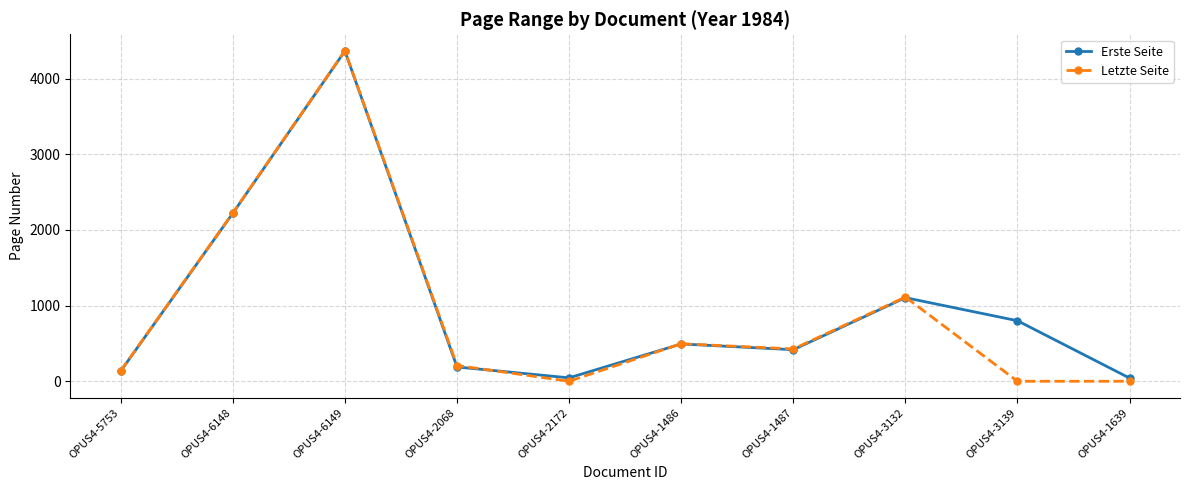

What is the label of the 6th point from the right?

OPUS4-2172